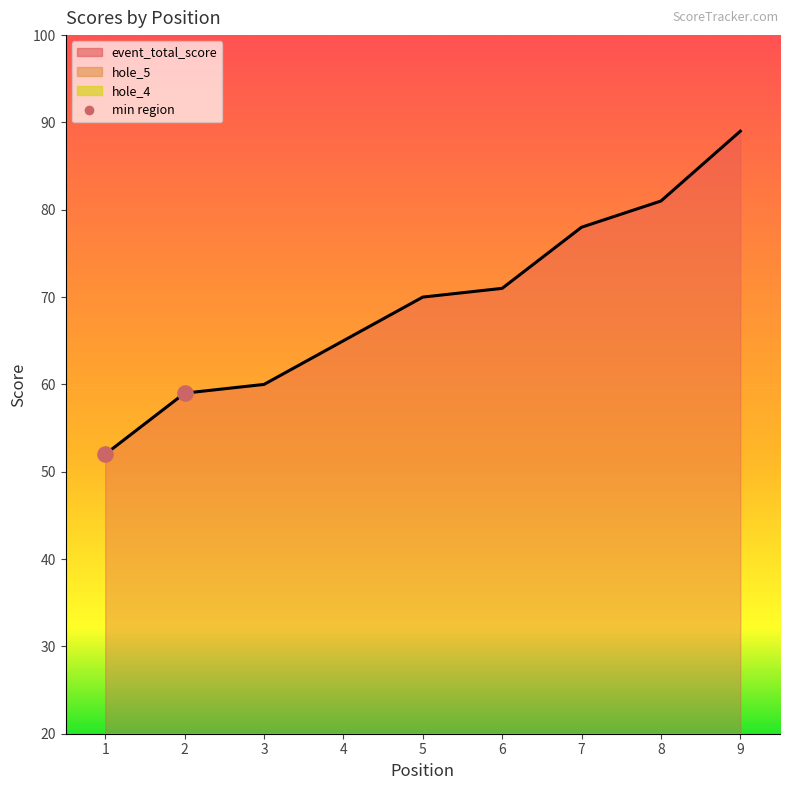

Which series contains the lowest Y value?

hole_4